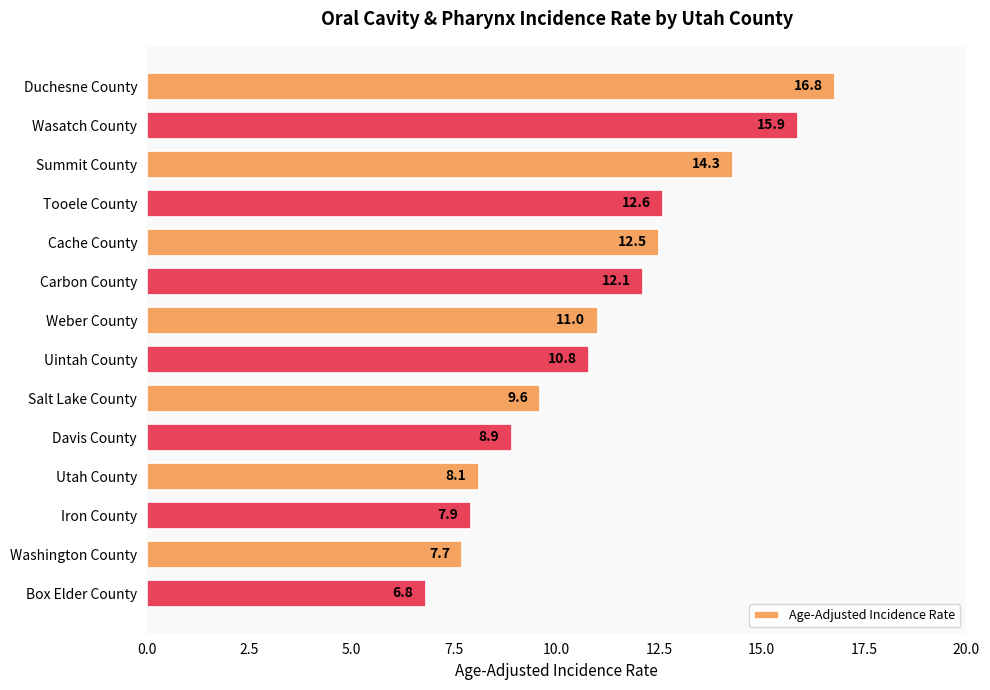

What is the value of the 1st bar from the top?

16.8